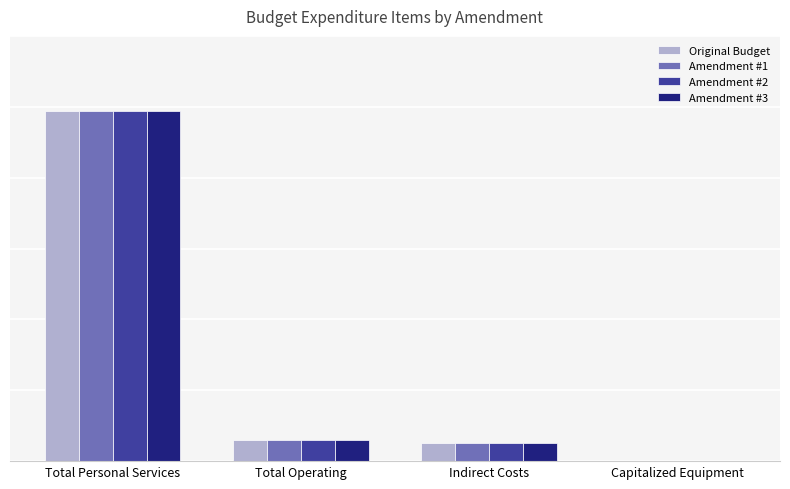

Which category has the highest value across all series?

Total Personal Services